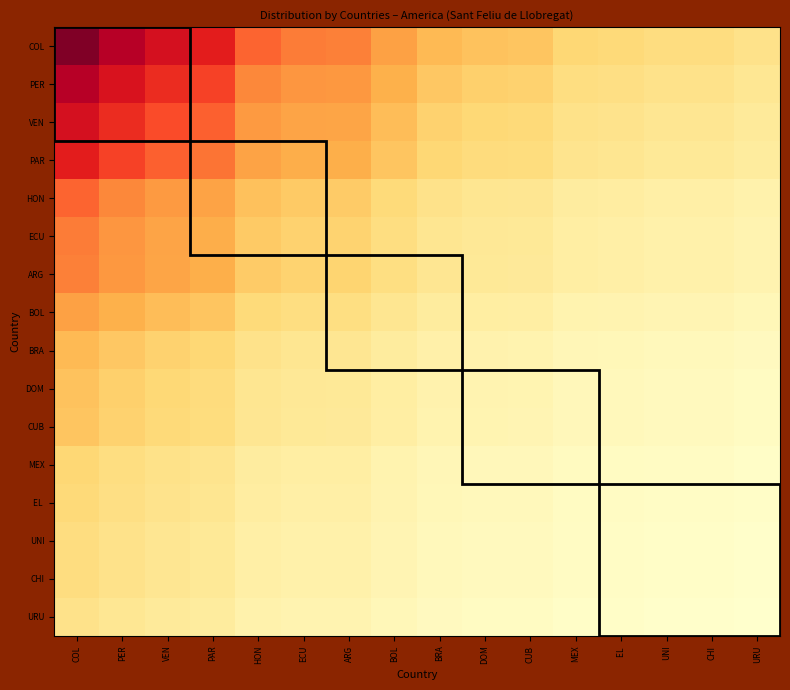

Rank the series at BRA from lowest to highest value.

URU, UNI, CHI, EL, MEX, CUB, DOM, BRA, BOL, ARG, ECU, HON, PAR, VEN, PER, COL